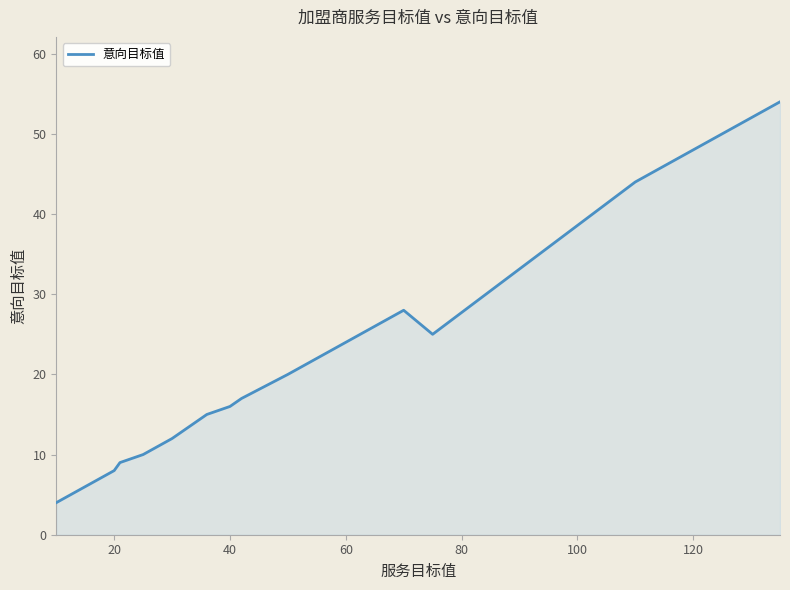

What is the difference between the maximum and minimum values?

50